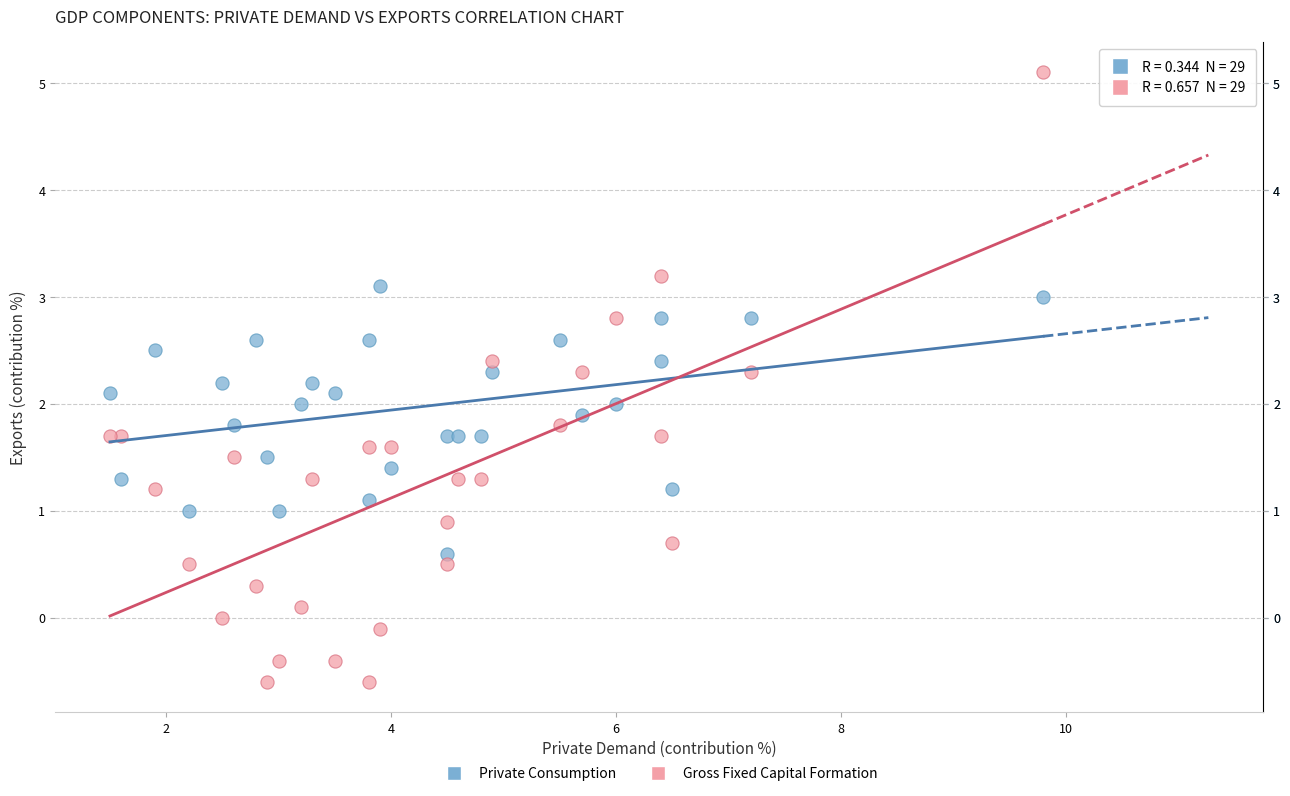

What is the X range (max minus min) for the scatter plot?

8.3